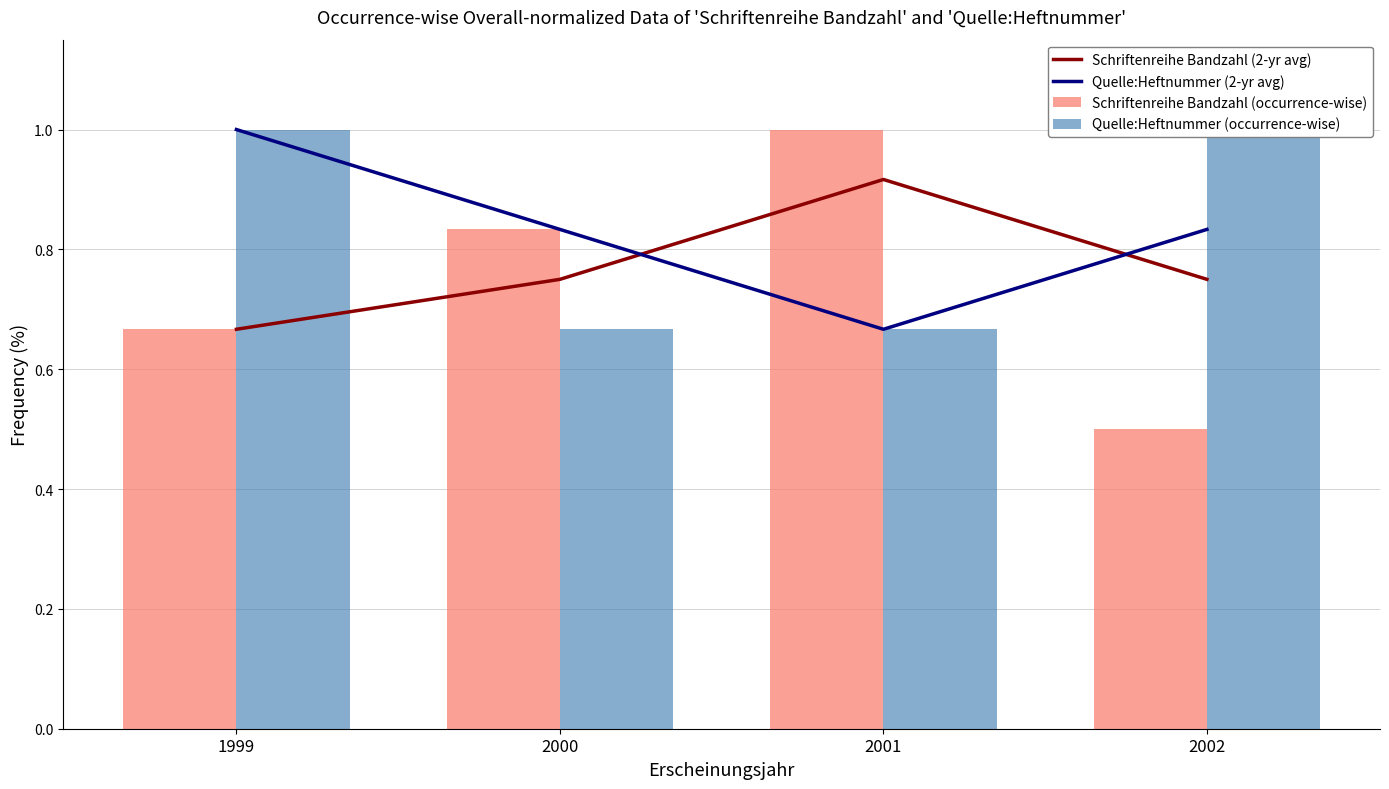

Which series has the widest spread of values?

Schriftenreihe Bandzahl (occurrence-wise)